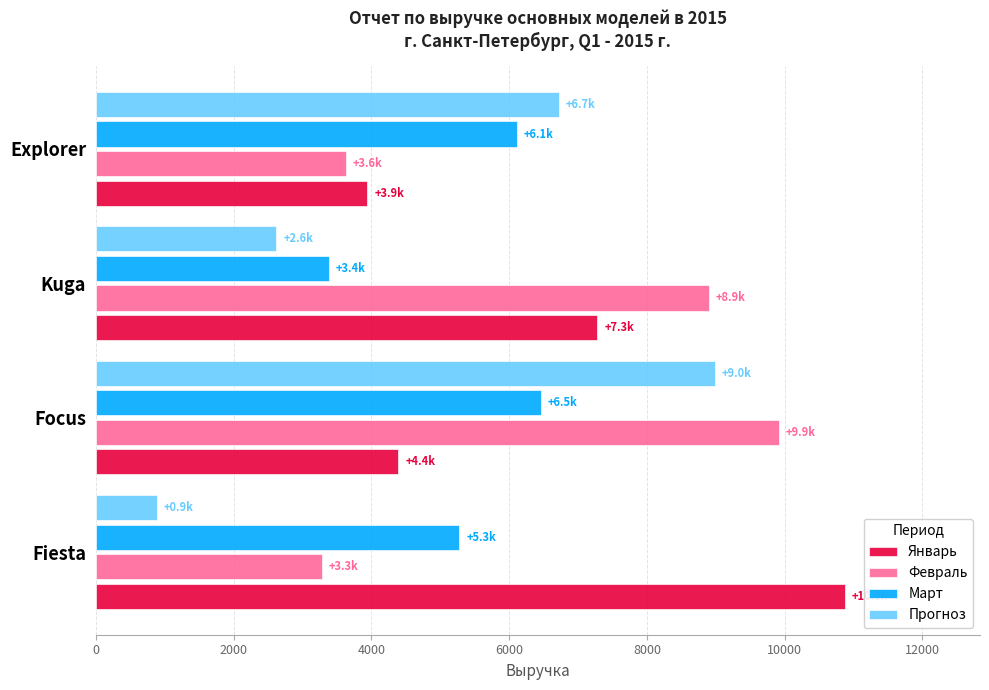

Between Fiesta and Kuga, which series saw the biggest shift?

Февраль